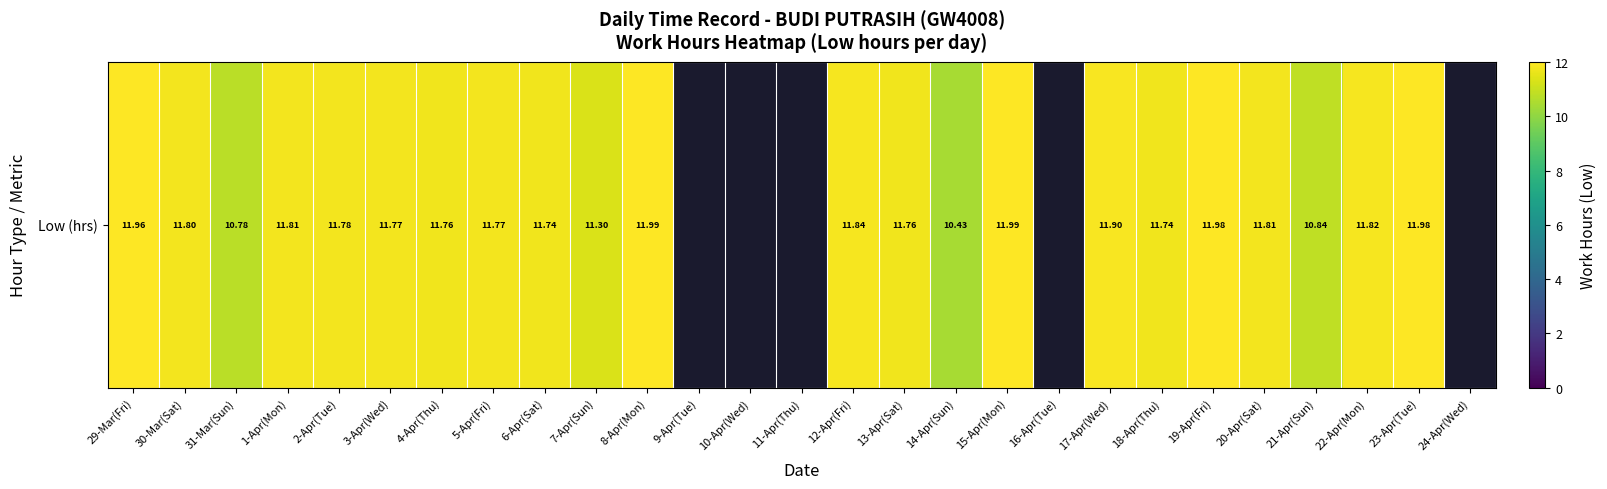

What is the sum of the values at 18-Apr(Thu) and 8-Apr(Mon)?

23.7